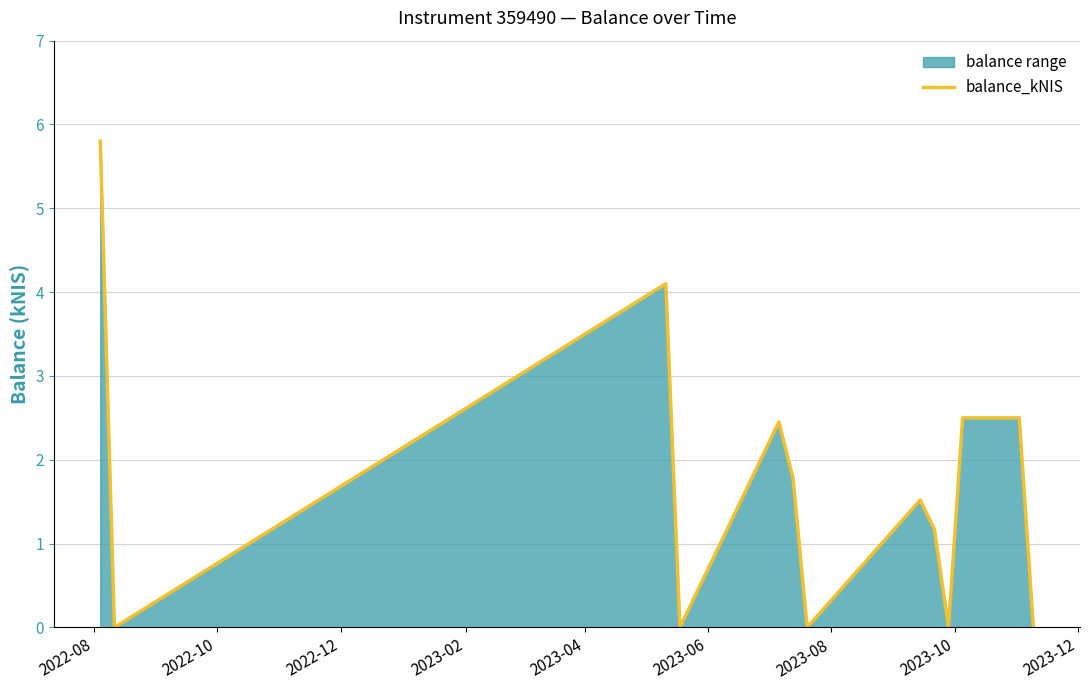

How many lines are shown in the chart?

1